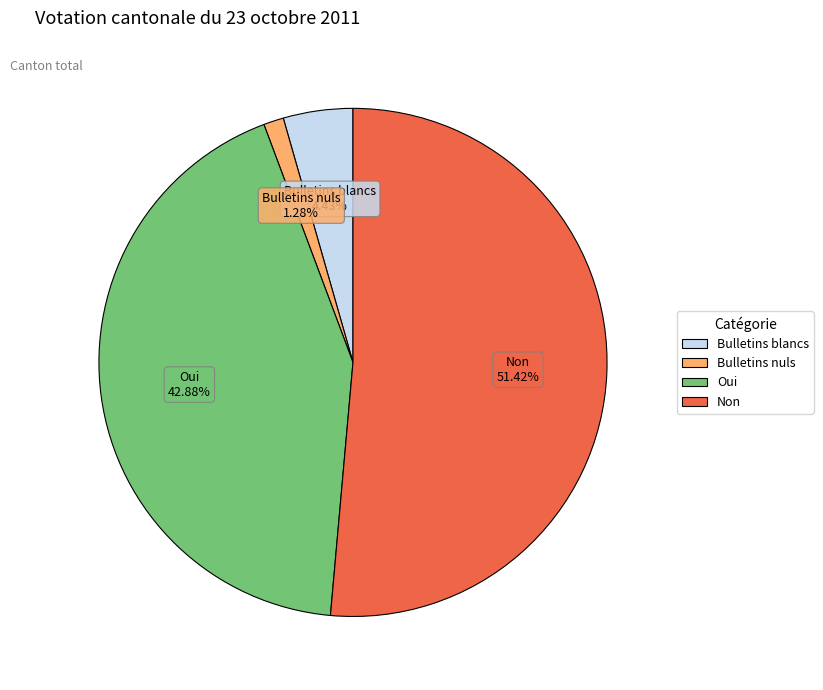

To the nearest percent, what is the combined percentage of Bulletins blancs and Non?

56%